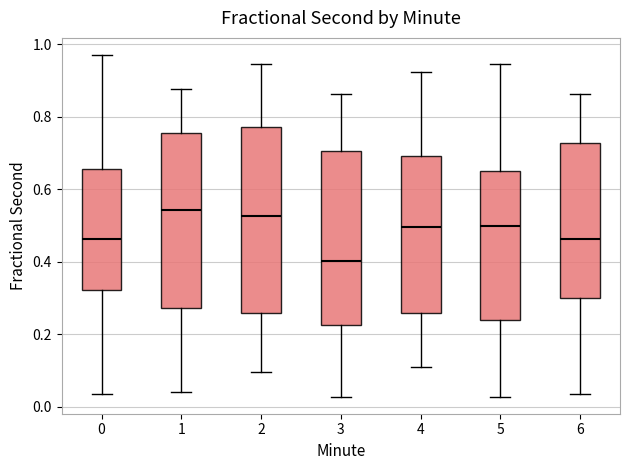

Reading left to right, read every box against the y-axis: the position of its median line, the range the box covers, and the ends of its whiskers. The values are not printed on the chart, so give them approximately, as read against the axis.

0: median 0.46, box 0.32 to 0.66, whiskers 0.04 to 0.98
1: median 0.54, box 0.28 to 0.76, whiskers 0.04 to 0.88
2: median 0.52, box 0.26 to 0.78, whiskers 0.10 to 0.94
3: median 0.40, box 0.22 to 0.70, whiskers 0.02 to 0.86
4: median 0.50, box 0.26 to 0.70, whiskers 0.10 to 0.92
5: median 0.50, box 0.24 to 0.66, whiskers 0.02 to 0.94
6: median 0.46, box 0.30 to 0.72, whiskers 0.04 to 0.86